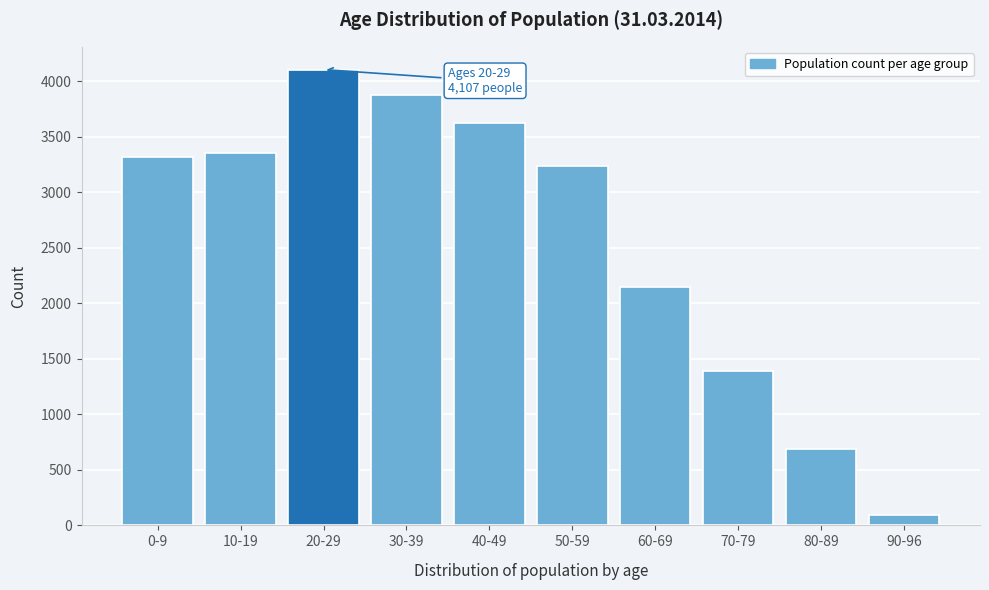

Reading left to right, list all the values displayed in this chart.

0-9=3321	10-19=3358	20-29=4107	30-39=3875	40-49=3625	50-59=3235	60-69=2147	70-79=1391	80-89=685	90-96=93